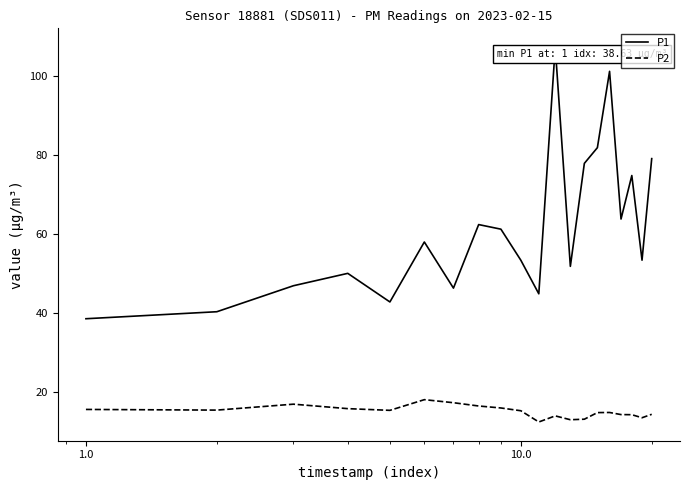

At how many categories does at least one series exceed 23?

20